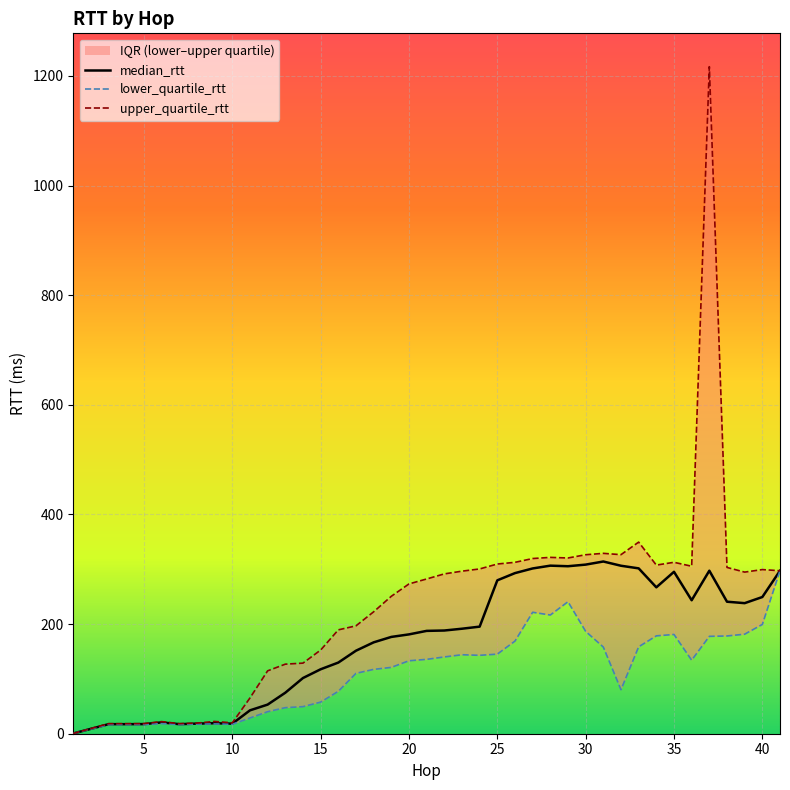

What is the highest value of the median_rtt series?

314.2